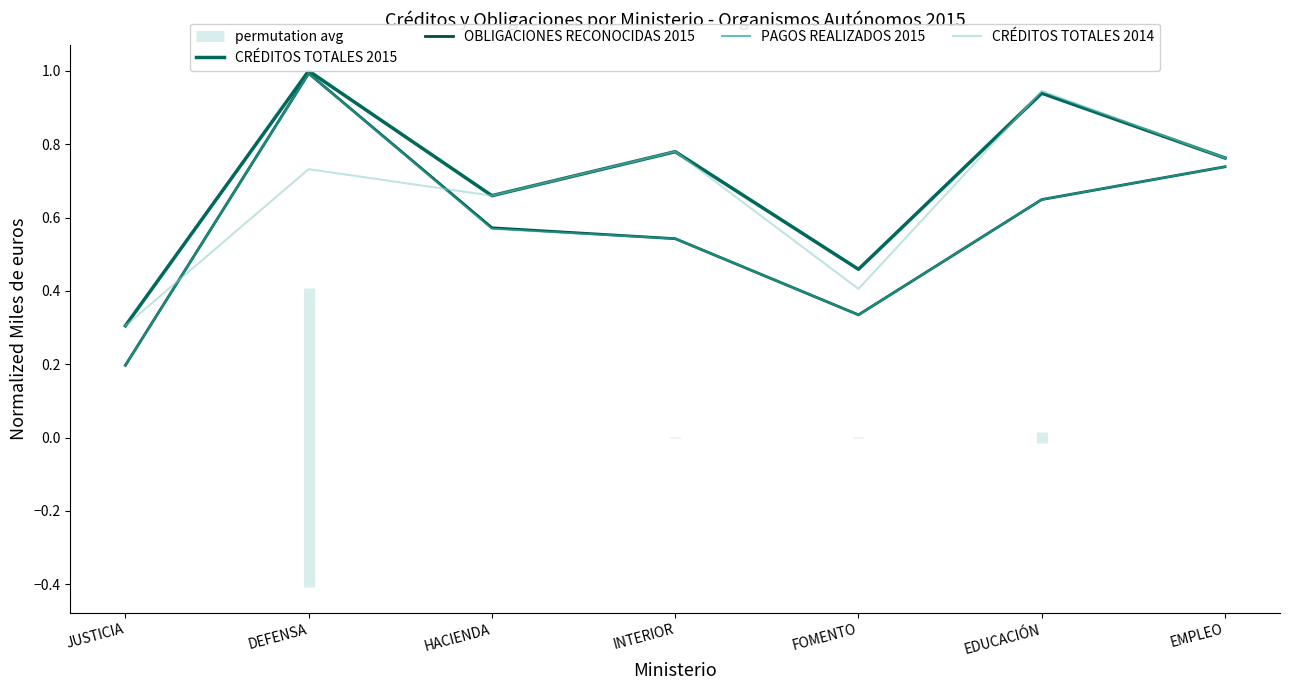

What is the greatest value displayed?

1.0